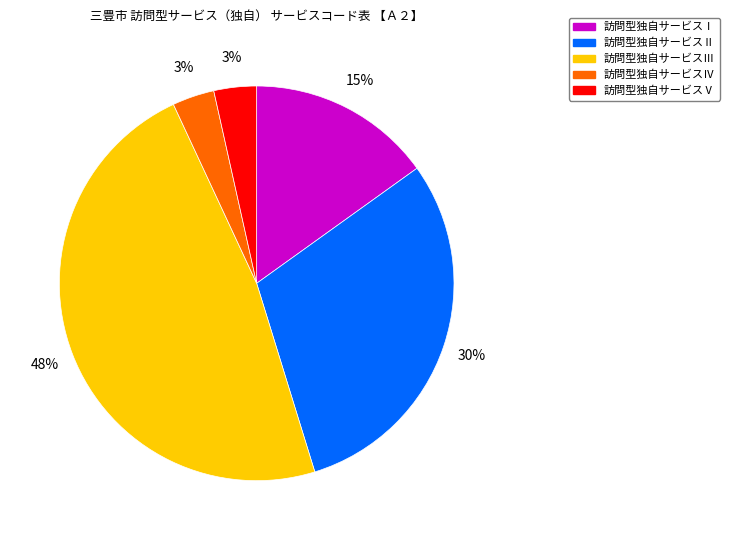

True or false: 訪問型独自サービスⅡ accounts for 30% of the total.

True